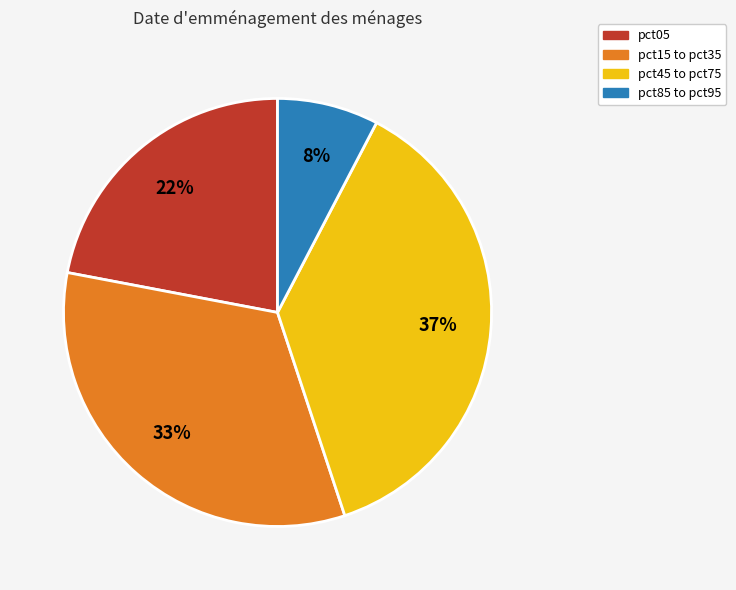

The pct15 to pct35 slice represents 39% of the pie. True or false?

False